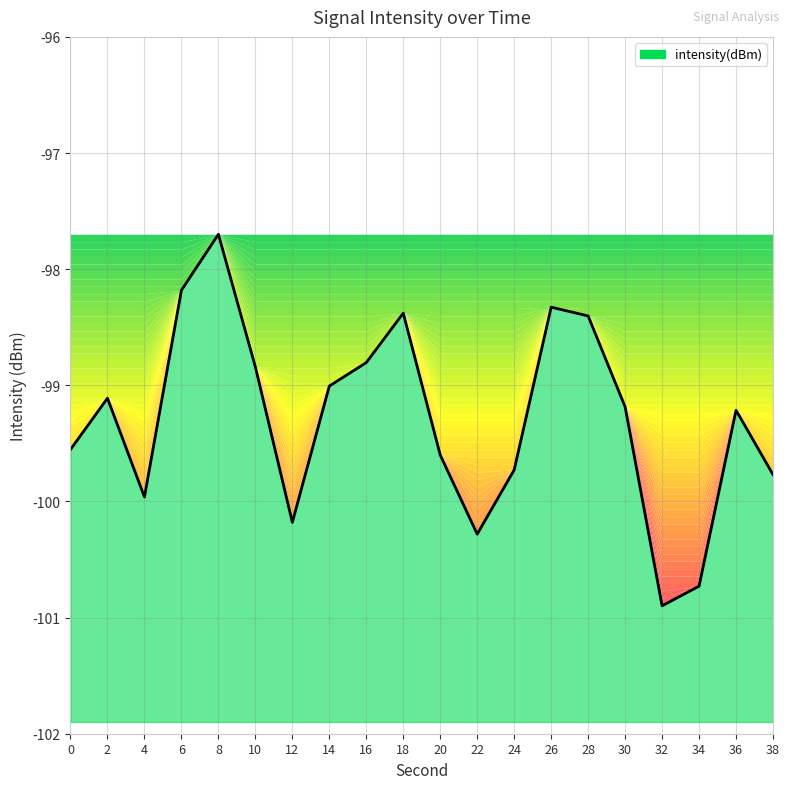

What is the sum of the values at 0 and 26?

-197.9